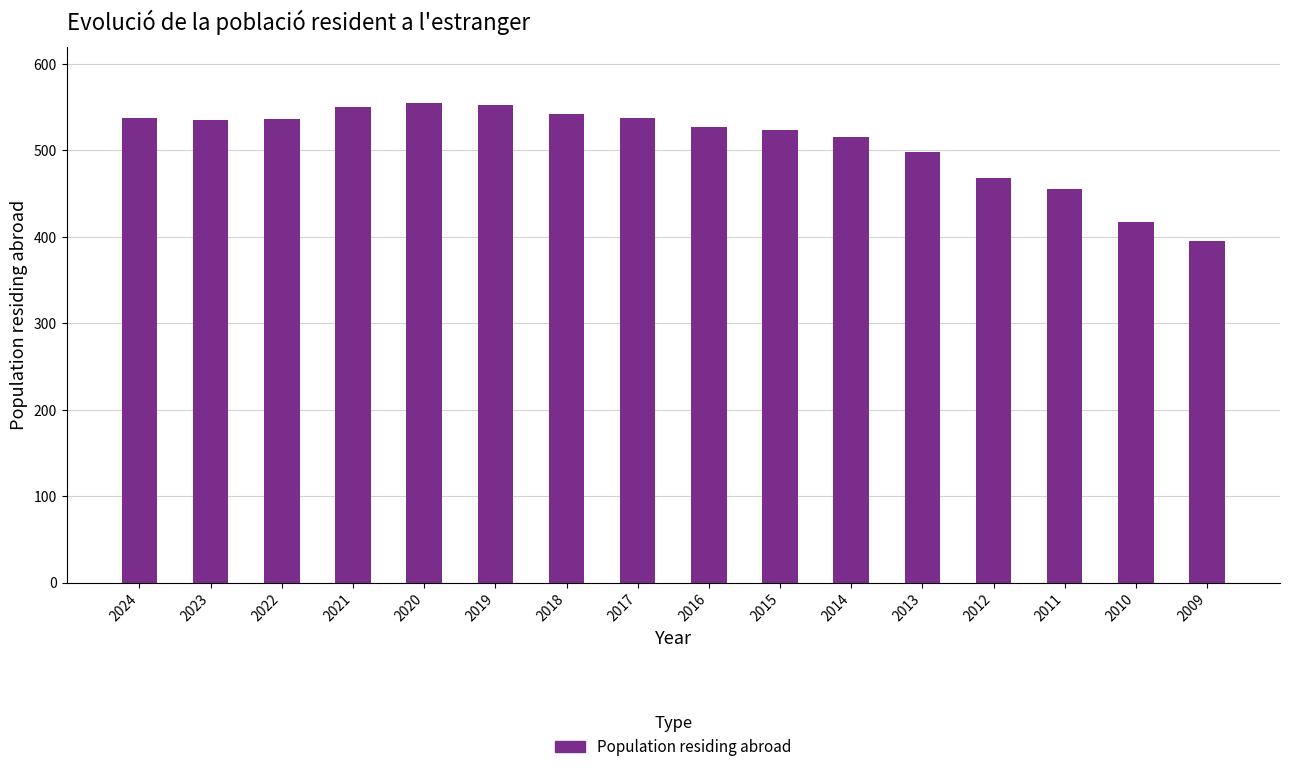

How many bars are there in total?

16